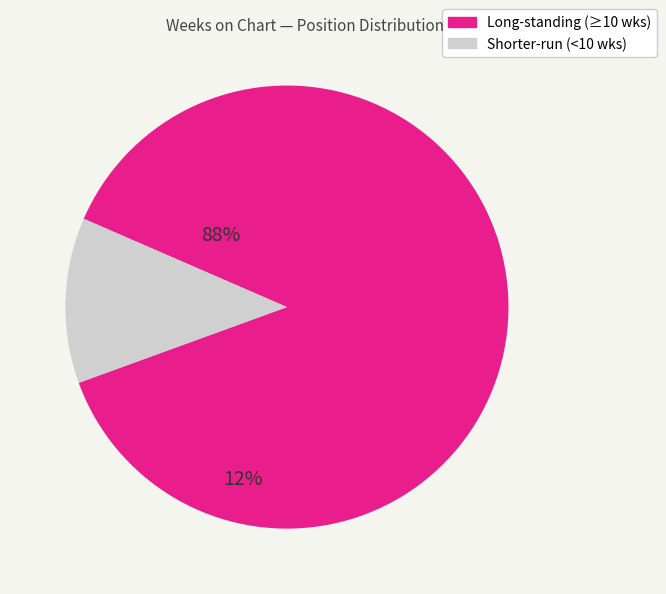

Does any single category account for the majority?

Yes